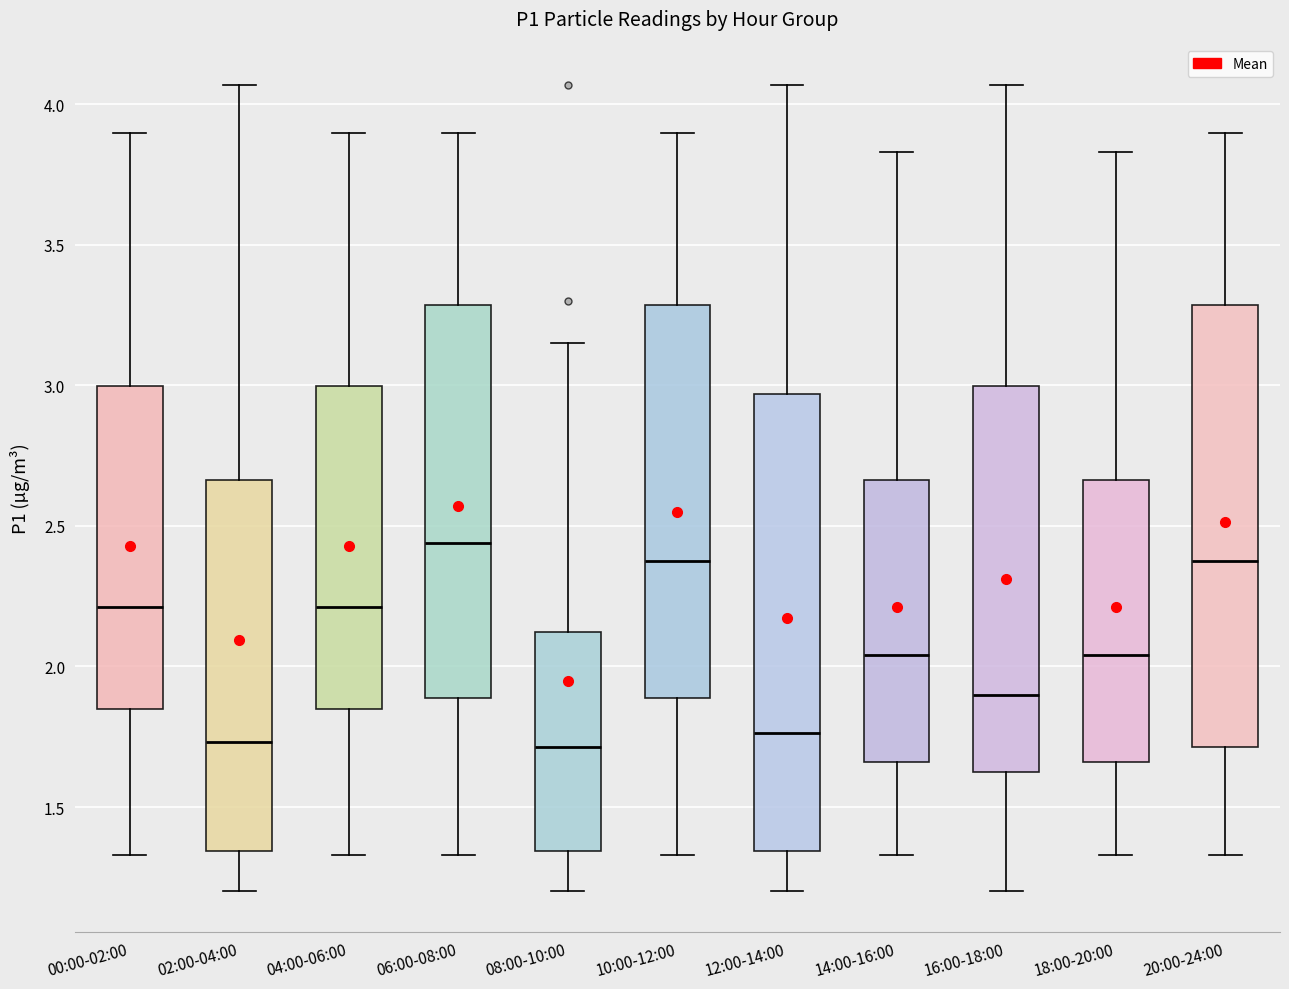

Which box's median line is the highest?

06:00-08:00